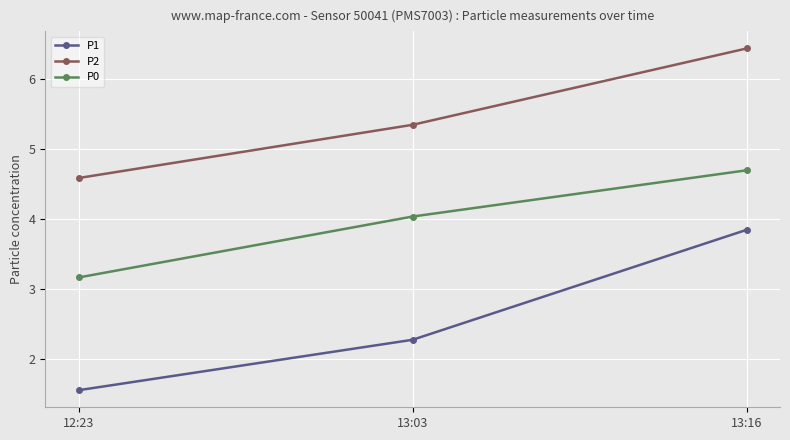

What is the difference between the maximum and minimum values in the P0 series?

1.5